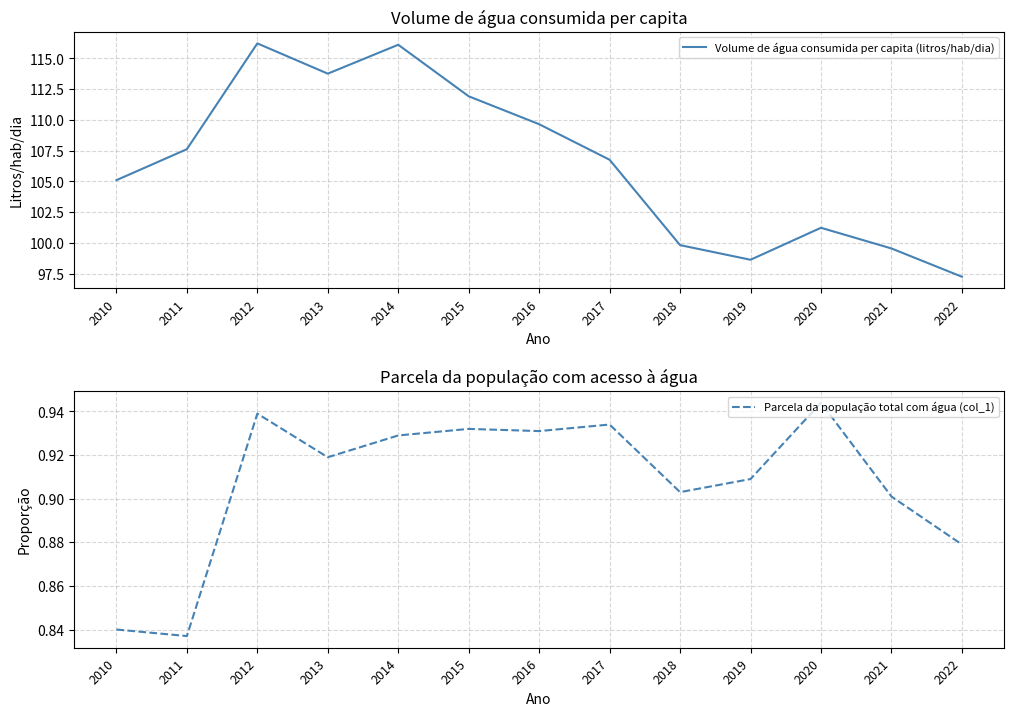

True or false: Parcela da população total com água (col_1) and Volume de água consumida per capita (litros/hab/dia) cross at least once.

False